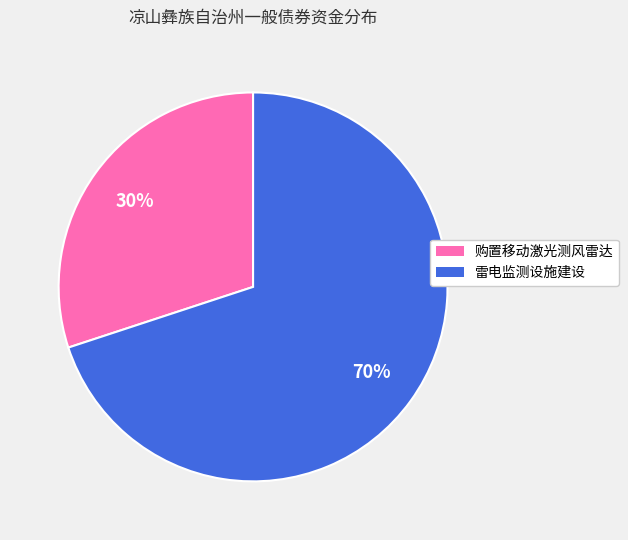

Count the number of slices in the pie.

2